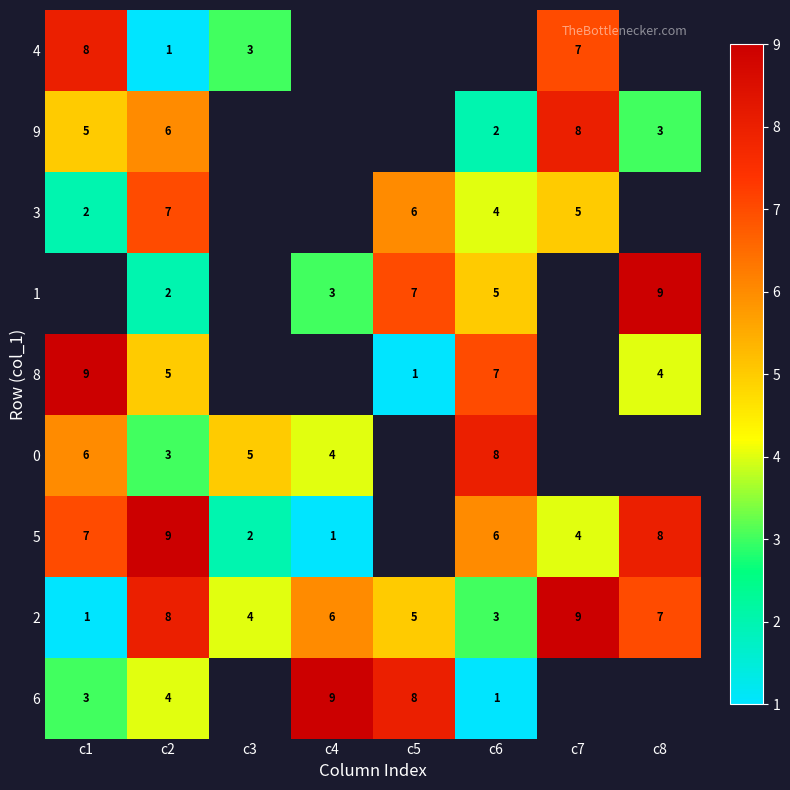

What is the sum of all 2 values?

43